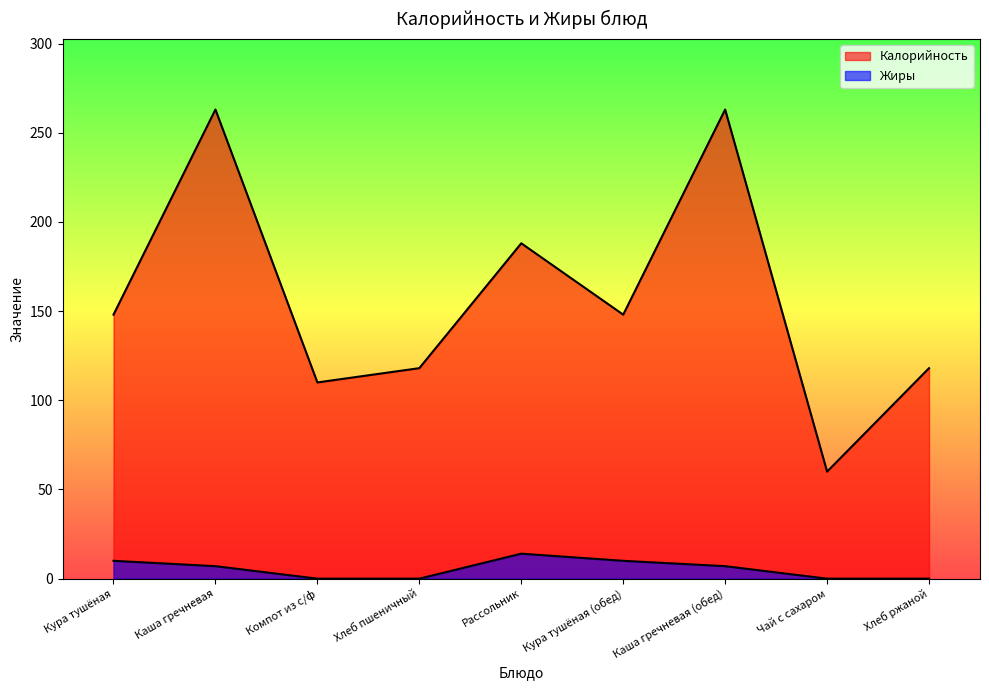

What is the label of the 3rd point from the left?

Компот из с/ф